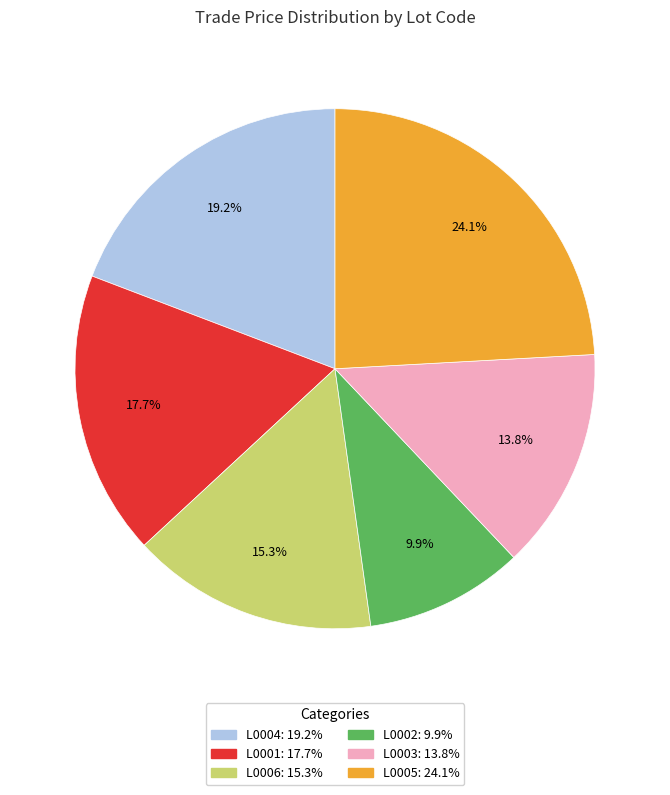

Is there any slice that represents more than half of the pie?

No